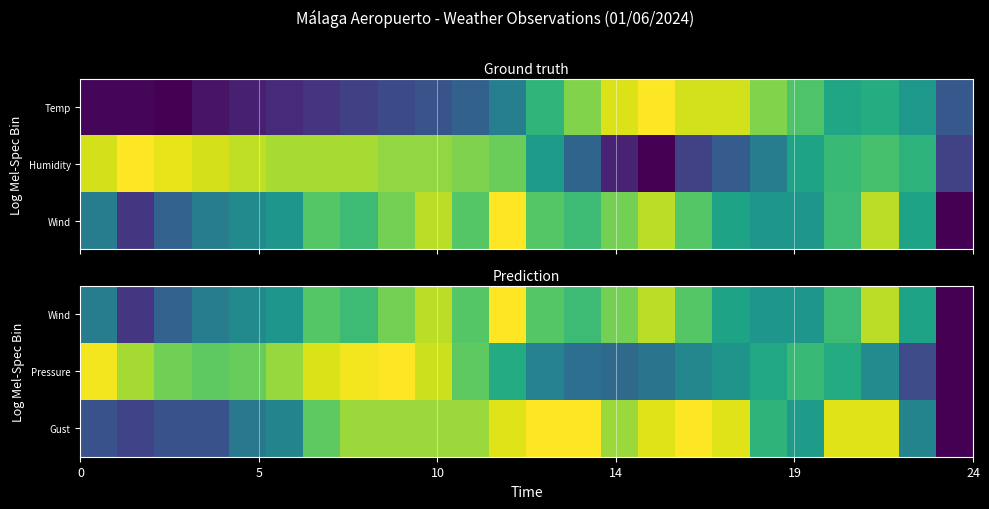

At how many categories does at least one series exceed 0?

23